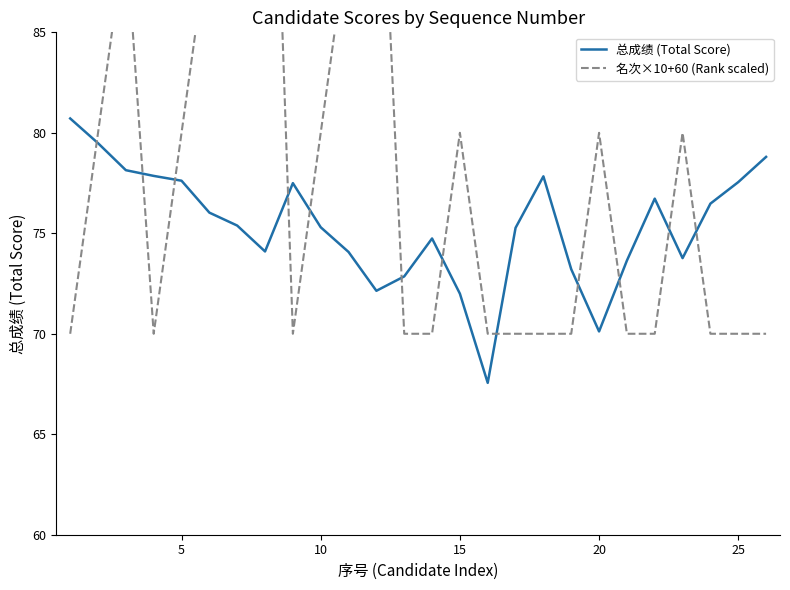

True or false: 总成绩 (Total Score) has more than 2 points higher than both neighbors.

True